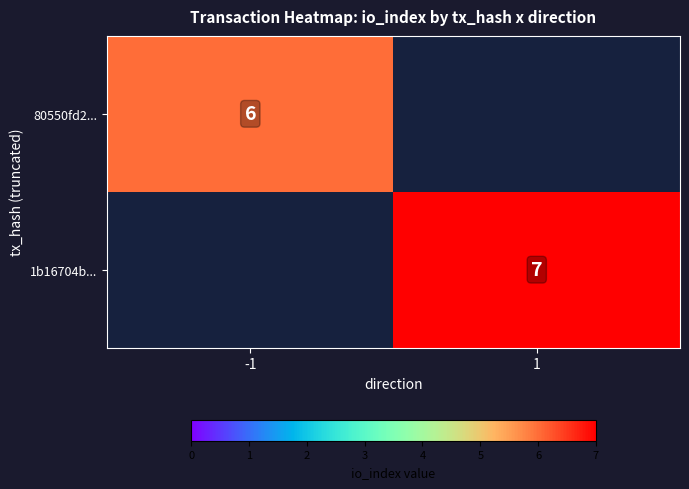

Is the value of 80550fd2... at -1 greater than the value of 1b16704b... at 1?

No